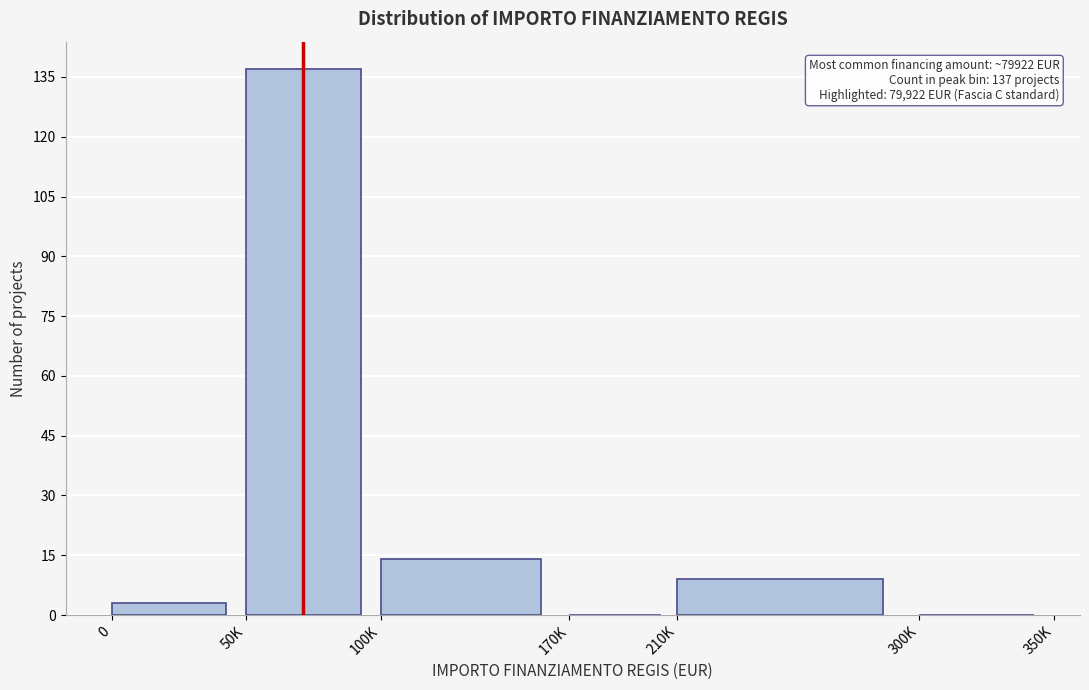

Reading left to right, transcribe all the data shown in this chart.

0=3	50K=137	100K=14	170K=0	210K=9	300K=0